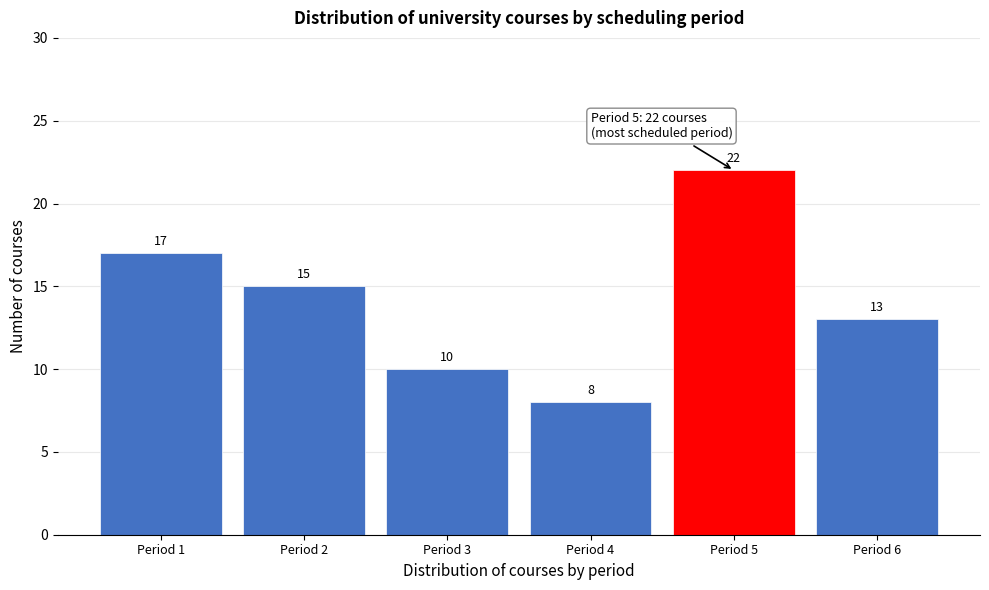

Reading left to right, extract all data points from this chart.

17	15	10	8	22	13